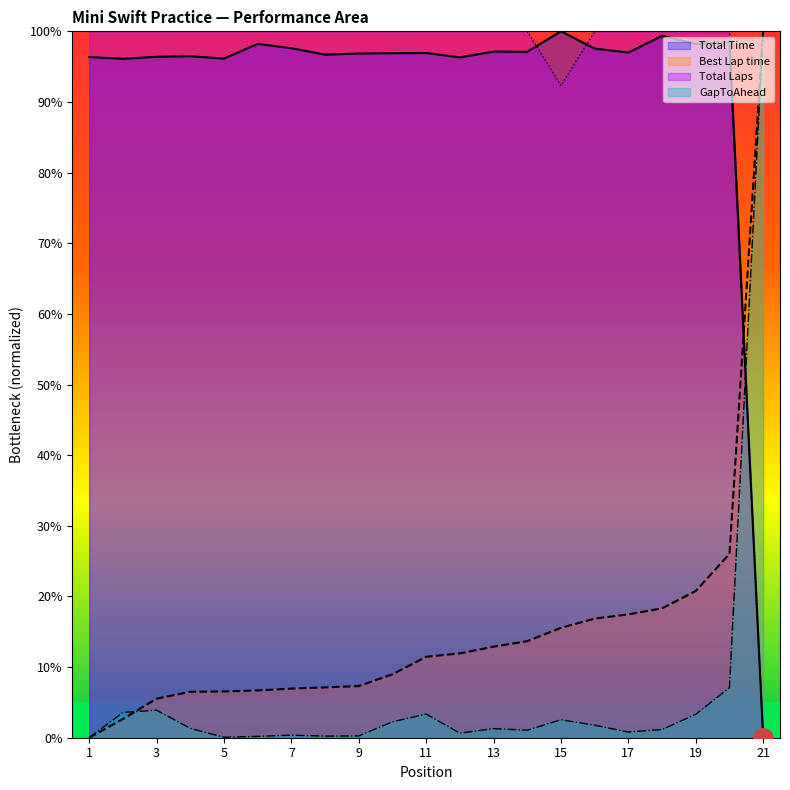

How many interior local peaks does the GapToAhead series have?

5